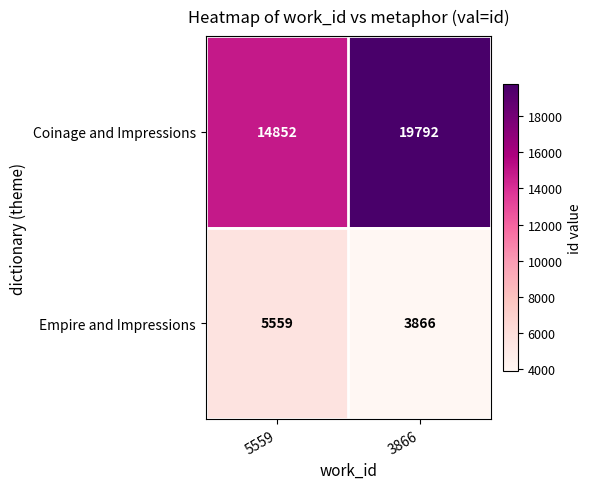

What is the total value across all series at 3866?

23658